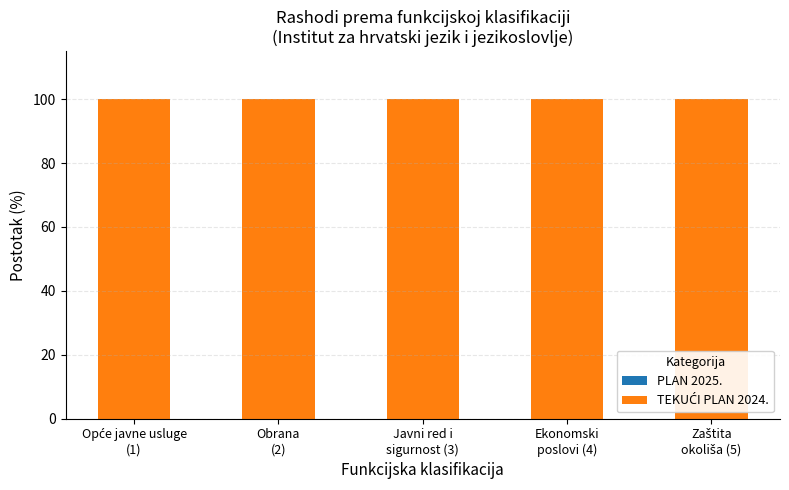

Read the TEKUĆI PLAN 2024. value at Javni red i
sigurnost (3).

100